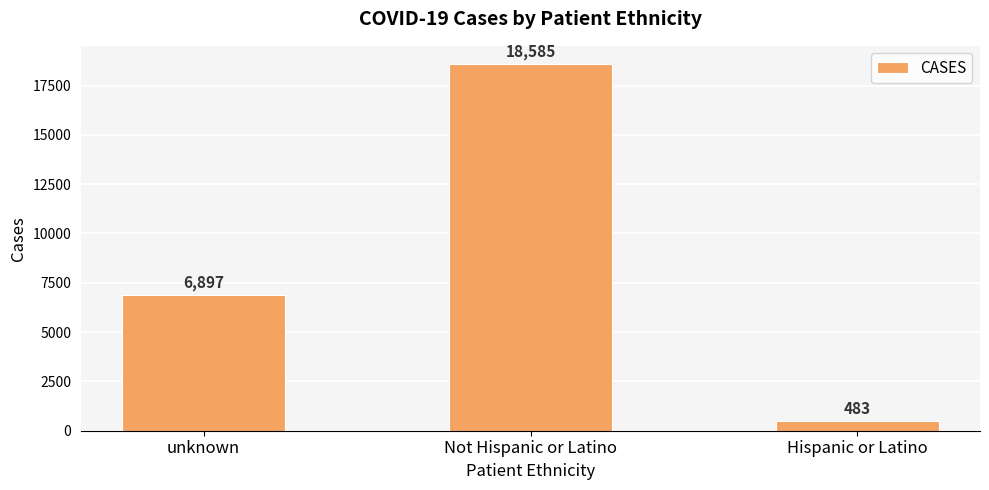

Read the value at unknown, to the nearest 10.

6900